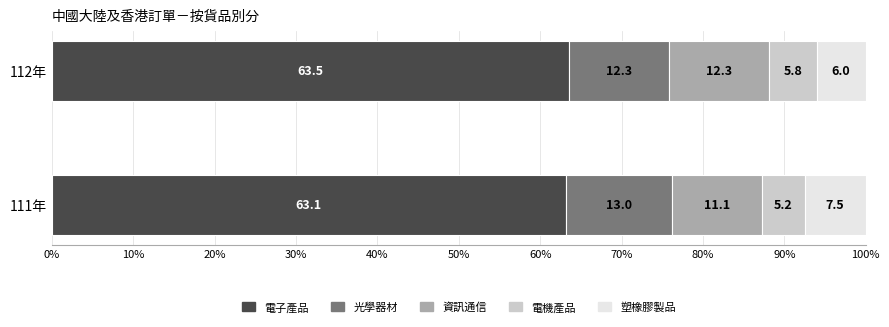

What is the approximate value of 電子產品 at 111年?

63.1